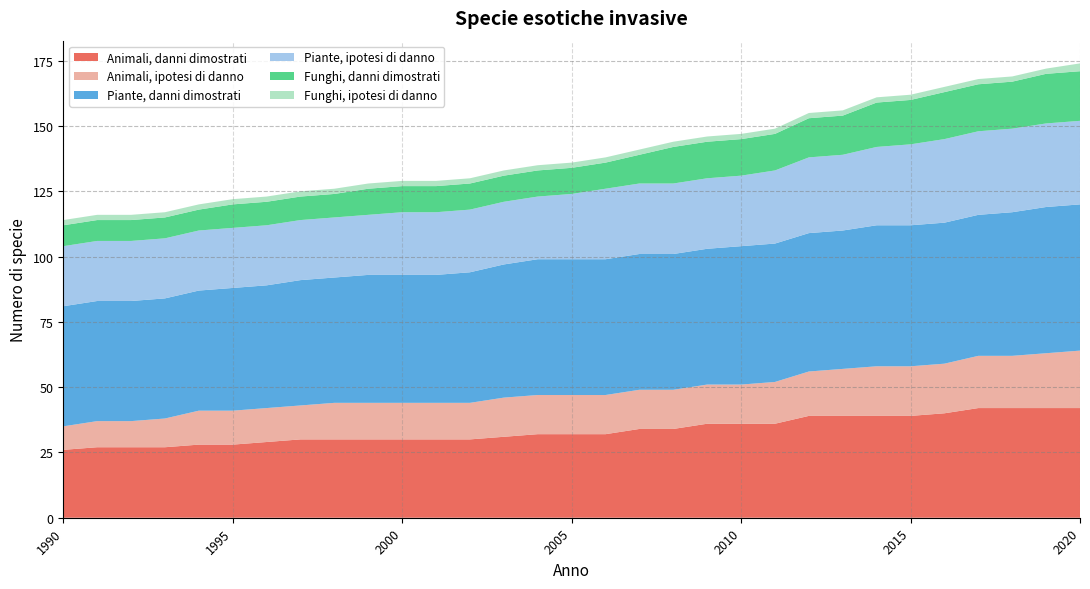

Reading left to right, list all the values displayed in this chart.

Animali, danni dimostrati: 26	27	27	27	28	28	29	30	30	30	30	30	30	31	32	32	32	34	34	36	36	36	39	39	39	39	40	42	42	42	42
Animali, ipotesi di danno: 9	10	10	11	13	13	13	13	14	14	14	14	14	15	15	15	15	15	15	15	15	16	17	18	19	19	19	20	20	21	22
Piante, danni dimostrati: 46	46	46	46	46	47	47	48	48	49	49	49	50	51	52	52	52	52	52	52	53	53	53	53	54	54	54	54	55	56	56
Piante, ipotesi di danno: 23	23	23	23	23	23	23	23	23	23	24	24	24	24	24	25	27	27	27	27	27	28	29	29	30	31	32	32	32	32	32
Funghi, danni dimostrati: 8	8	8	8	8	9	9	9	9	10	10	10	10	10	10	10	10	11	14	14	14	14	15	15	17	17	18	18	18	19	19
Funghi, ipotesi di danno: 2	2	2	2	2	2	2	2	2	2	2	2	2	2	2	2	2	2	2	2	2	2	2	2	2	2	2	2	2	2	3